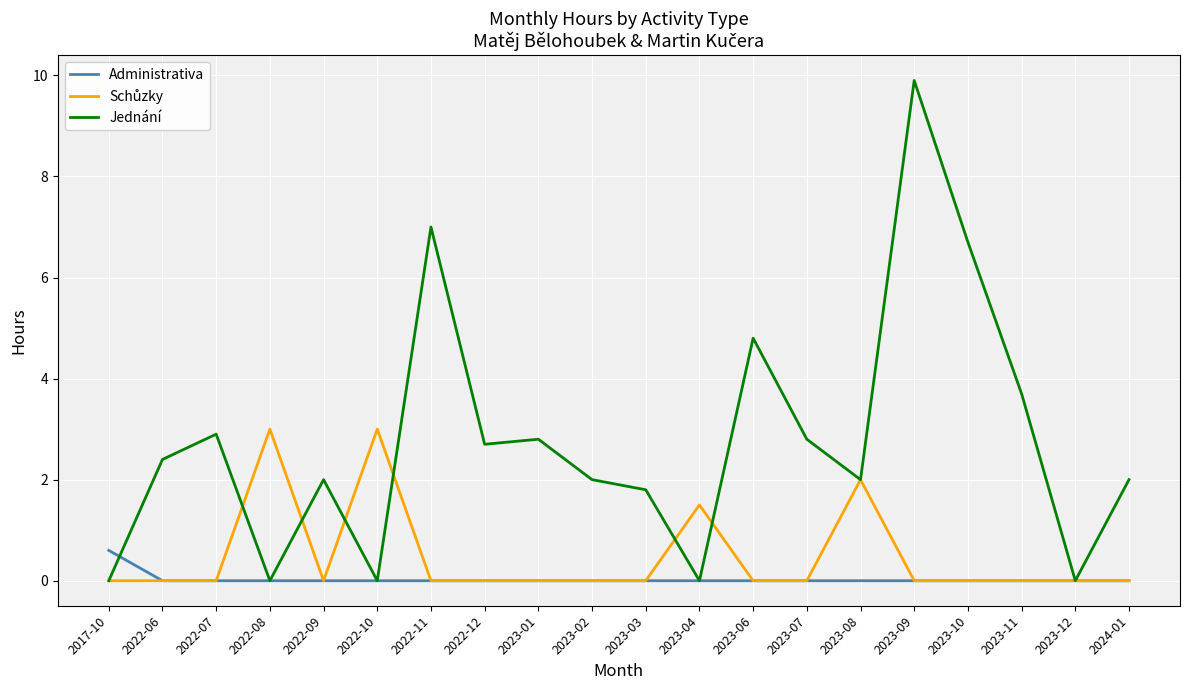

What is the total value across all series at 2023-02?

2.0